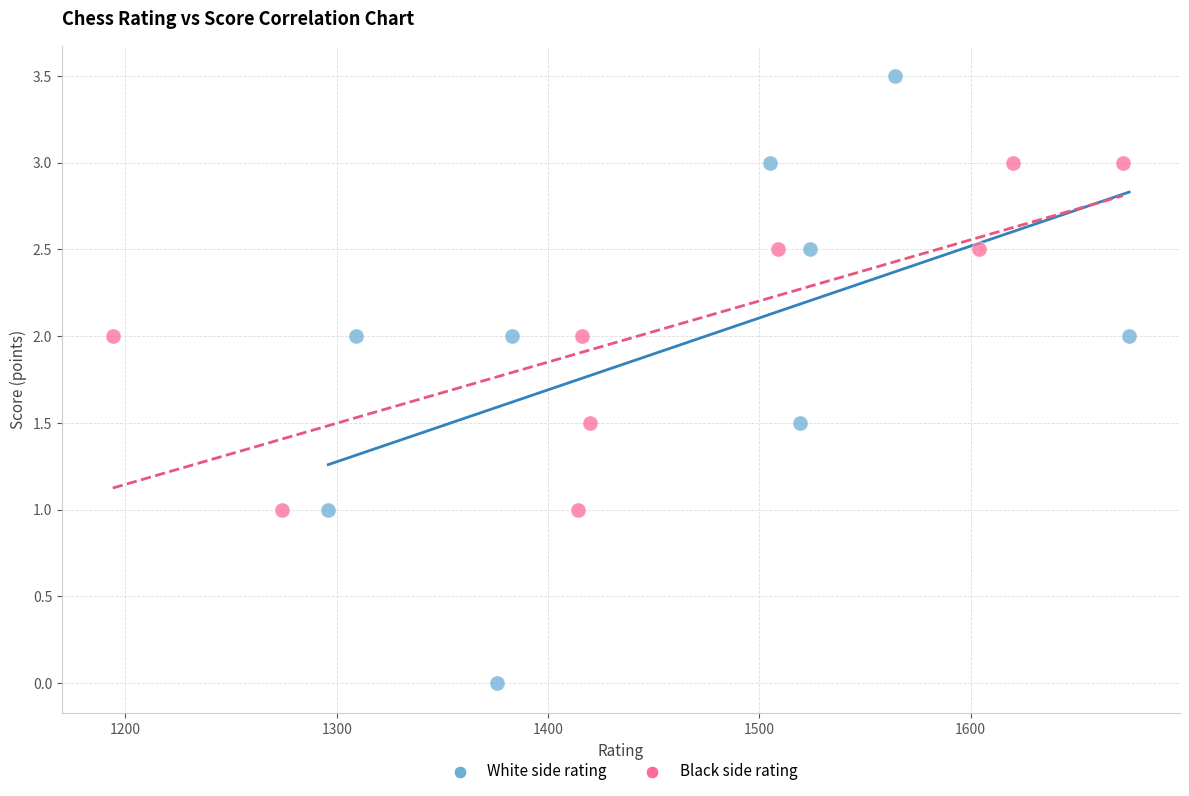

Which series reaches the minimum Y coordinate?

White side rating